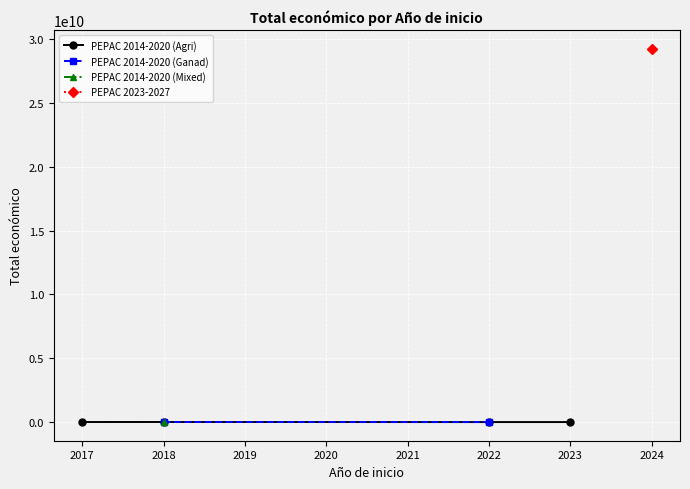

What is the approximate value at 2018, to the nearest 50?

7967400